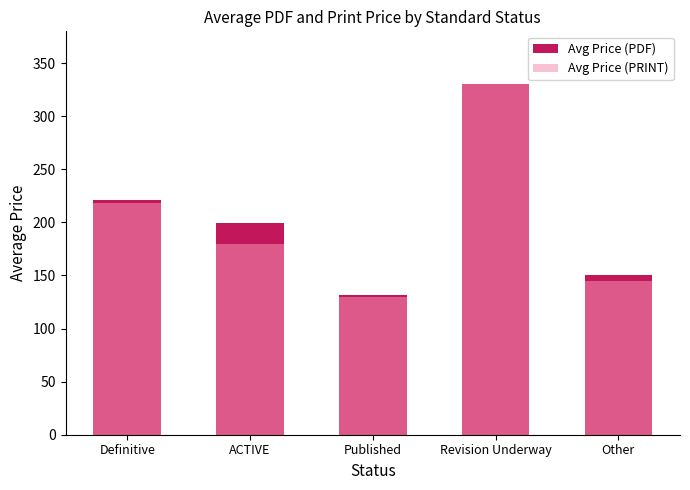

What is the approximate value of Avg Price (PRINT) at Definitive?

218.0